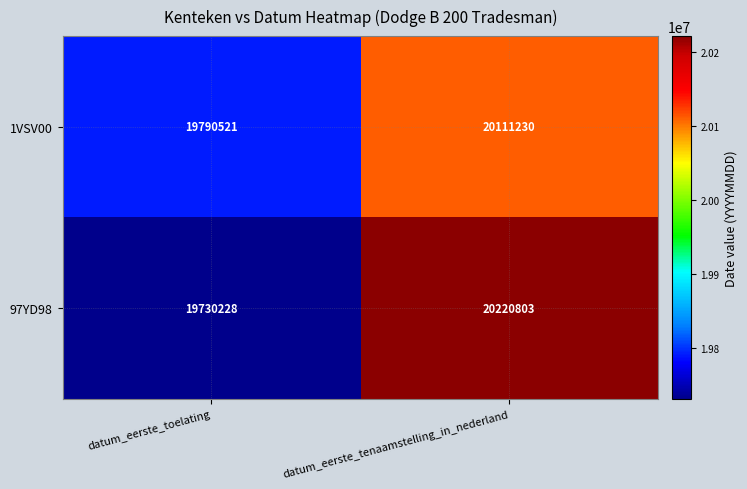

What is the maximum value for 97YD98?

20220803